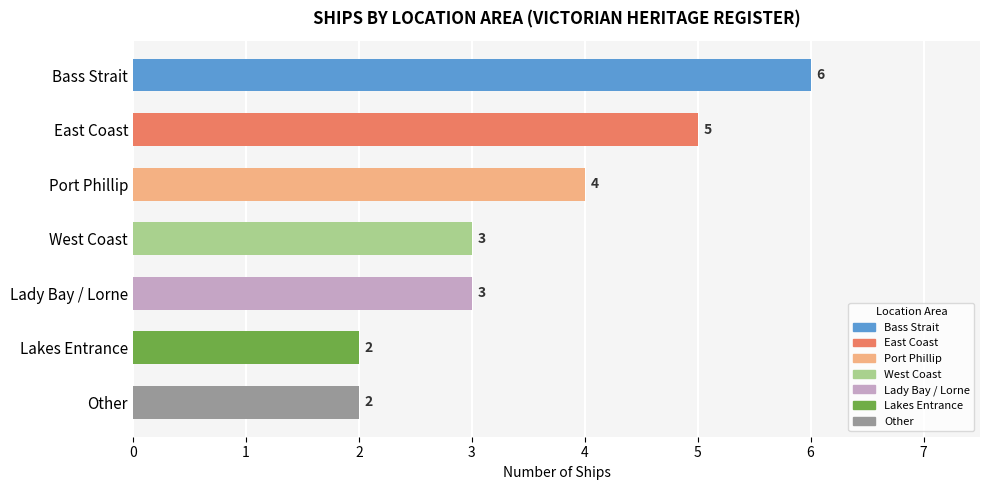

What is the label of the 3rd bar from the bottom?

Lady Bay / Lorne